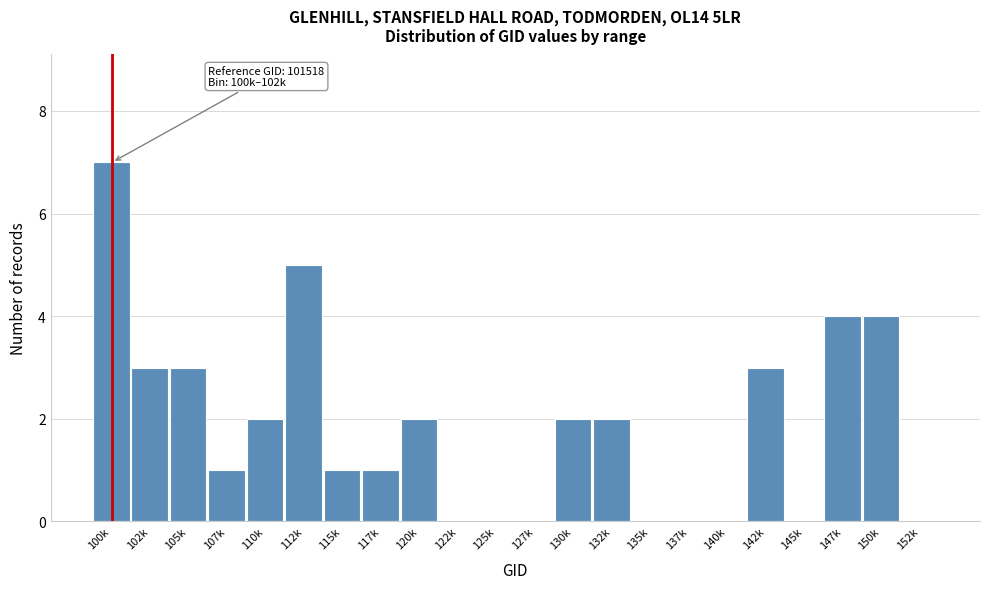

Reading left to right, list all the values displayed in this chart.

100k=7	102k=3	105k=3	107k=1	110k=2	112k=5	115k=1	117k=1	120k=2	122k=0	125k=0	127k=0	130k=2	132k=2	135k=0	137k=0	140k=0	142k=3	145k=0	147k=4	150k=4	152k=0